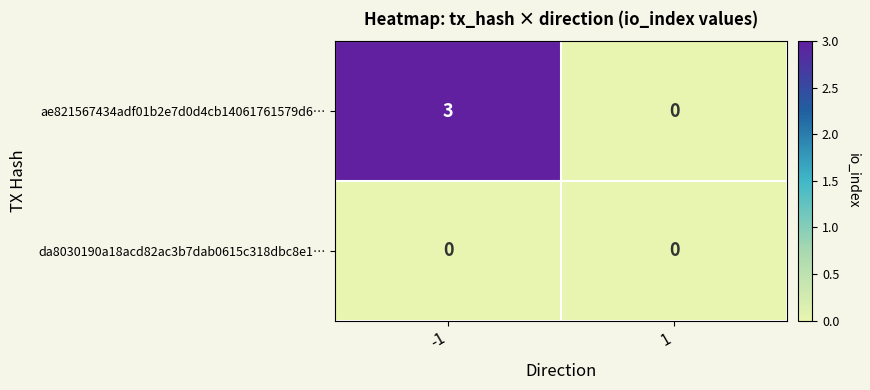

How many distinct data groups are displayed?

2